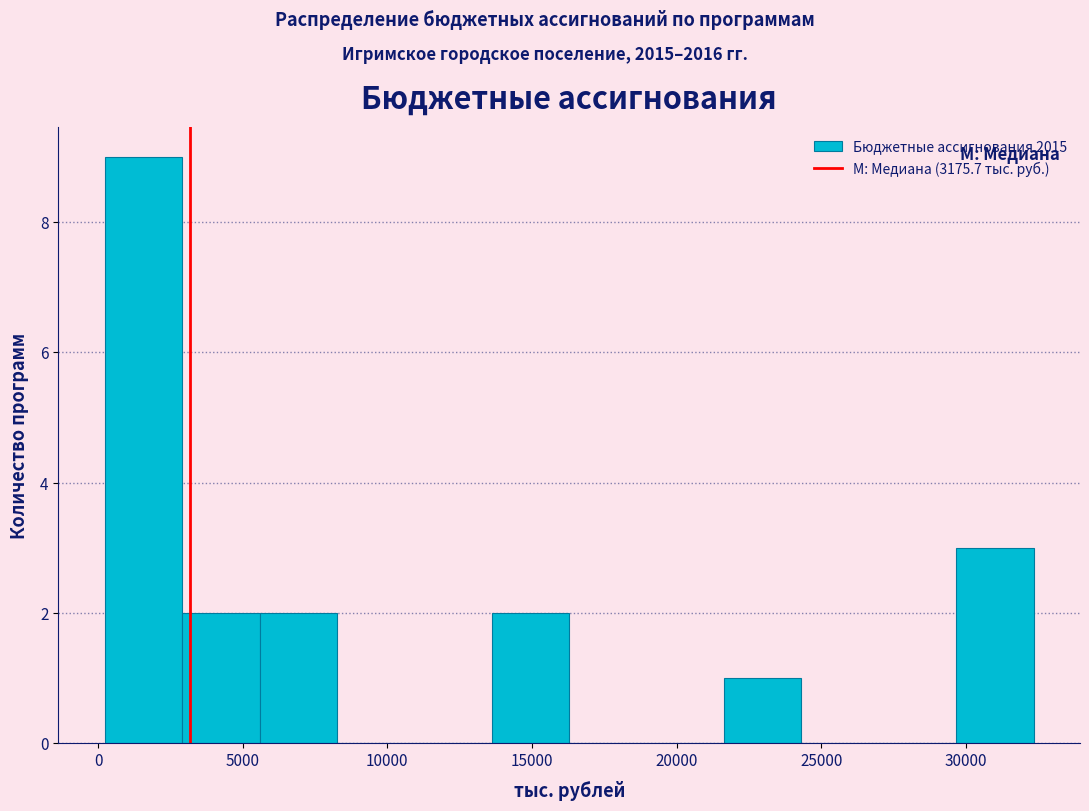

Reading left to right, list every bar in this chart as the range it spans on the x-axis followed by its height. Neither the bar edges nor the heights are printed on the chart, so give them approximately, as read against the axes.

0 to 3000: 9
3000 to 5500: 2
5500 to 8500: 2
8500 to 11000: 0
11000 to 13500: 0
13500 to 16500: 2
16500 to 19000: 0
19000 to 21500: 0
21500 to 24500: 1
24500 to 27000: 0
27000 to 29500: 0
29500 to 32500: 3